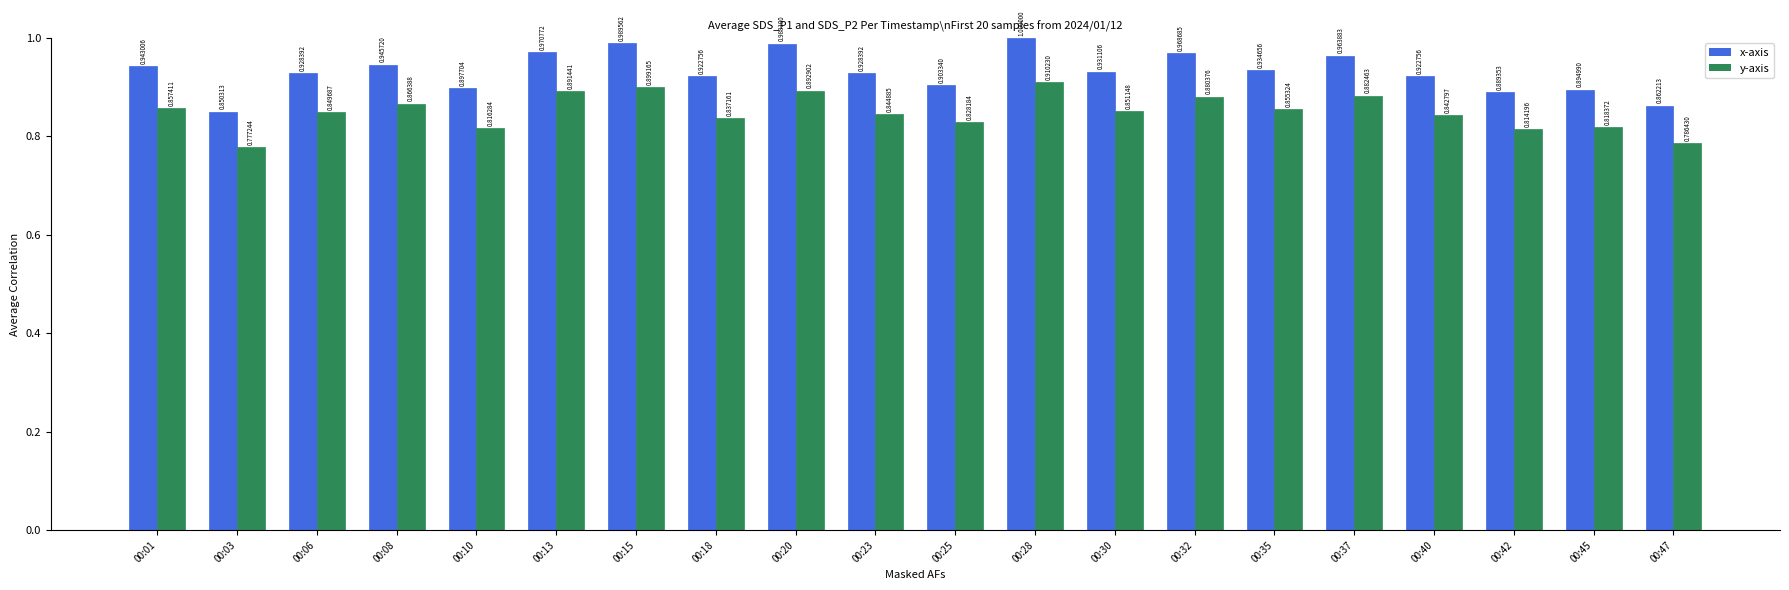

Rank the series by their average value, from lowest to highest.

y-axis, x-axis